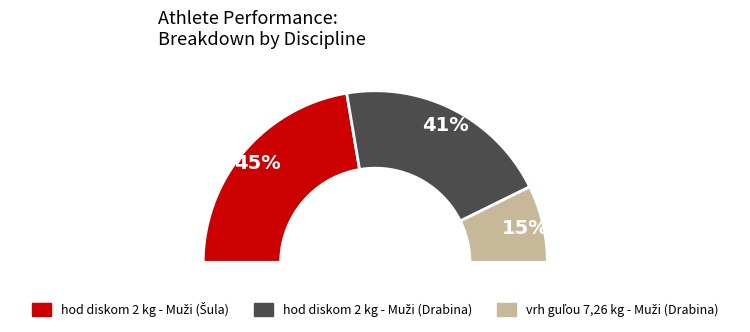

Count the number of slices in the pie.

3